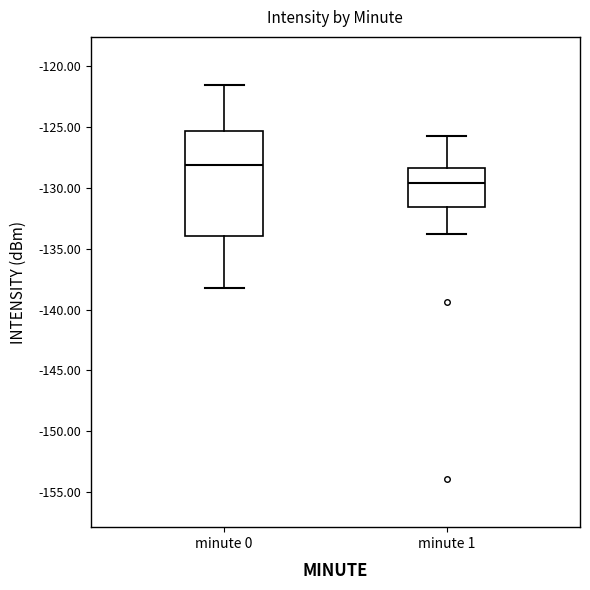

Which box has the highest median line?

minute 0